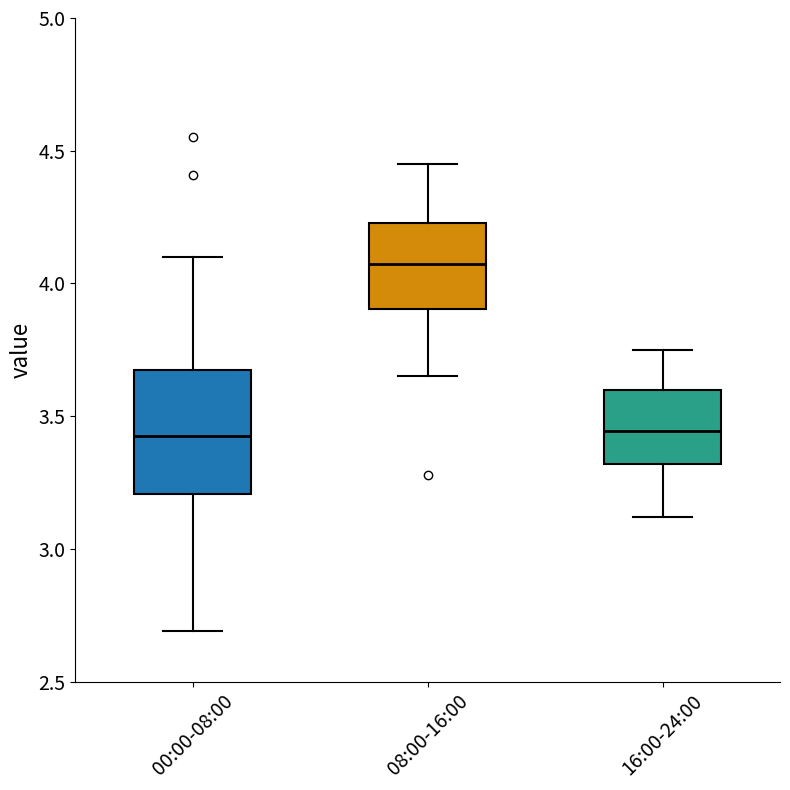

Where does the lower whisker of the box for 08:00-16:00 end on the y-axis? The values are not printed on the chart, so give them approximately, as read against the axis.

3.65